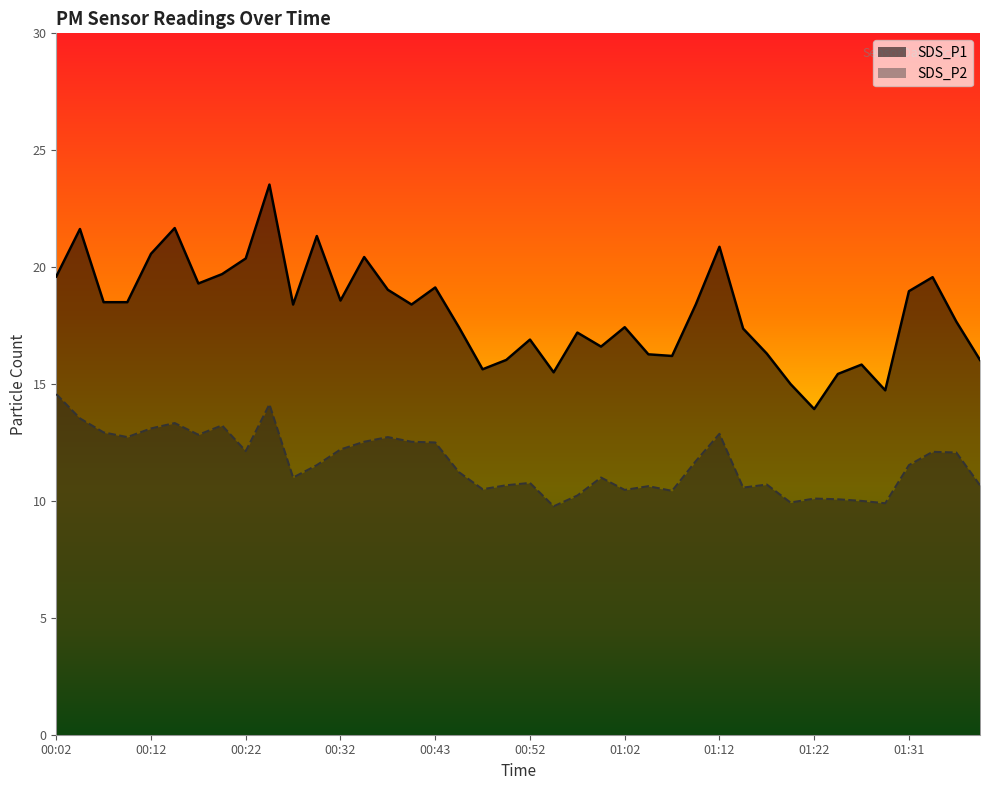

True or false: SDS_P1 and SDS_P2 cross at least once.

False